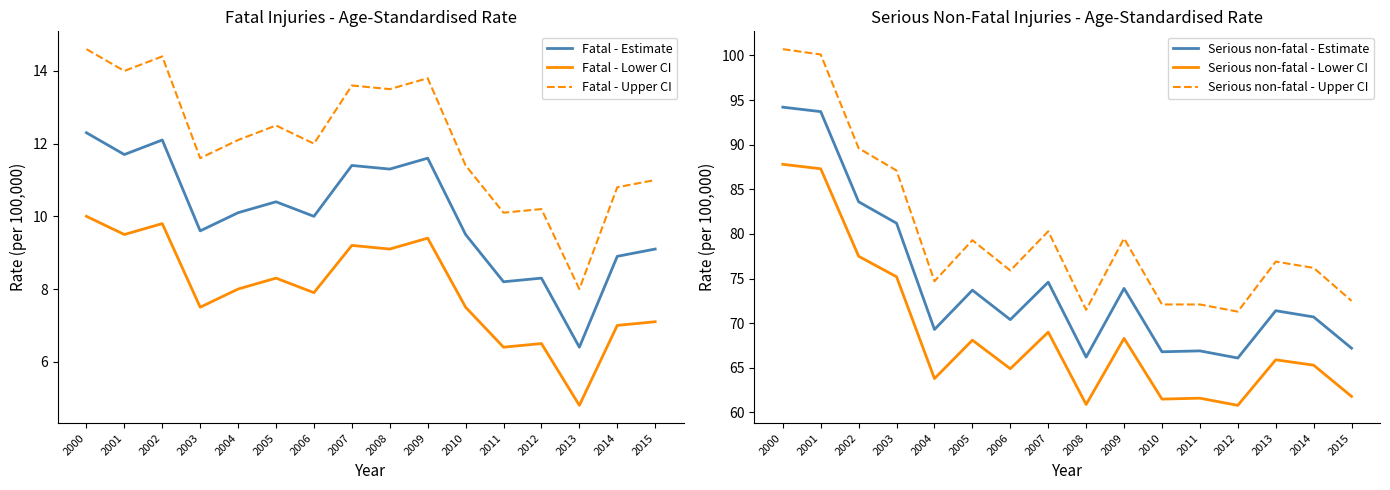

Where does the Fatal - Lower CI series first go above 8?

2000